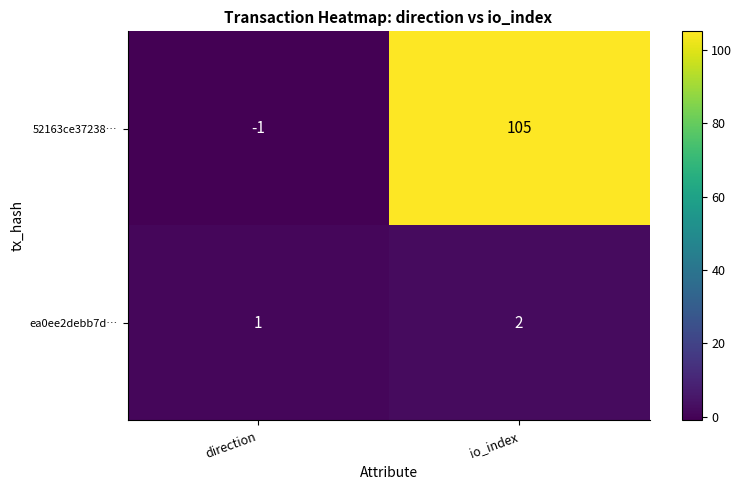

What is the sum of the ea0ee2debb7d… values at io_index and direction?

3